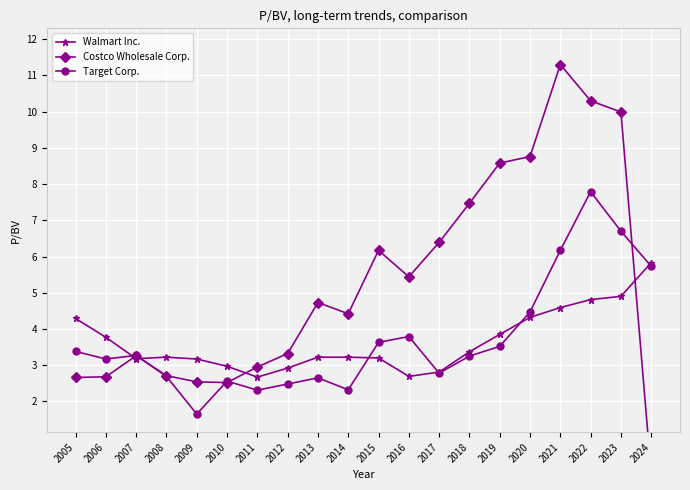

Is it true that Walmart Inc. equals 3.4 at 2018?

True